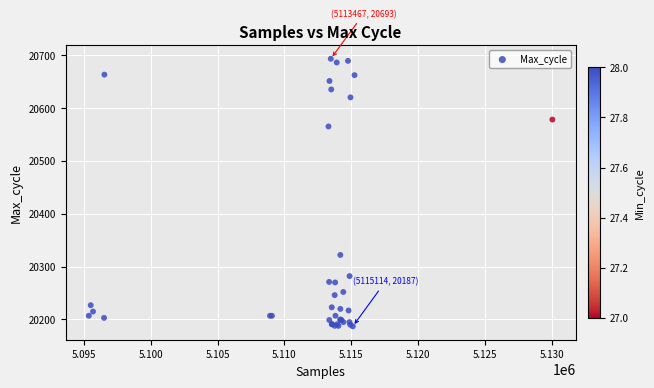

What Y value in the scatter plot is closest to 20440?

20322